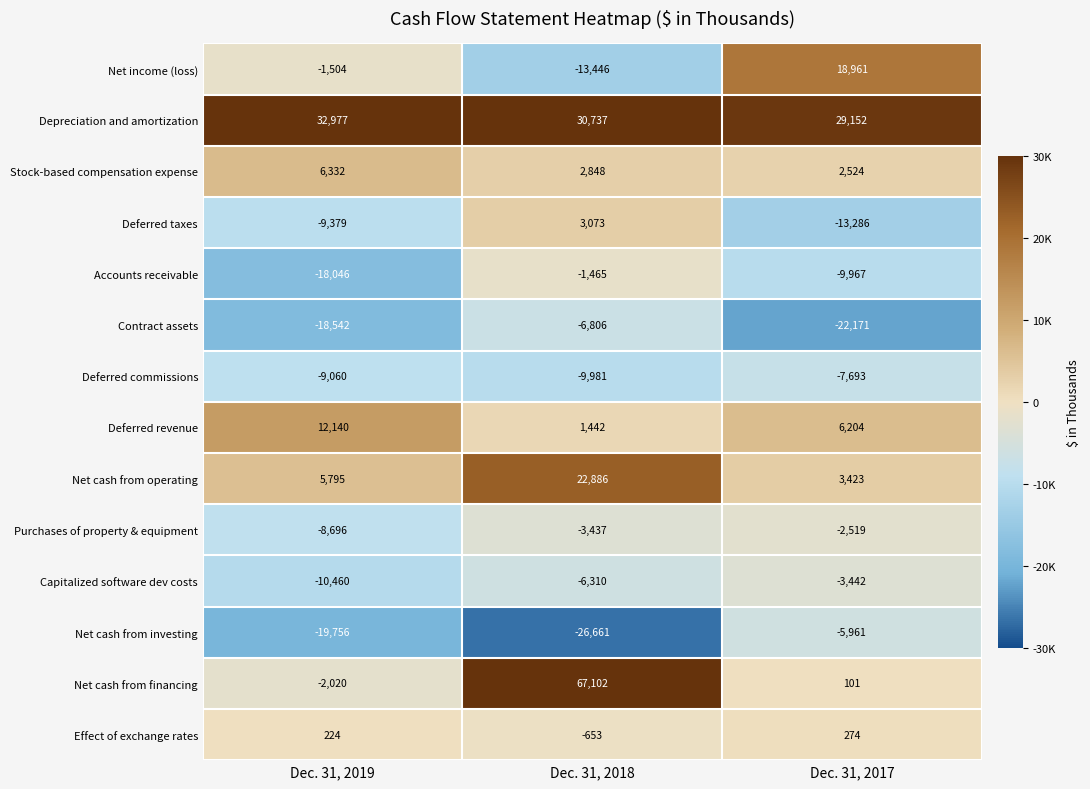

Is it true that Accounts receivable equals -17617 at Dec. 31, 2017?

False